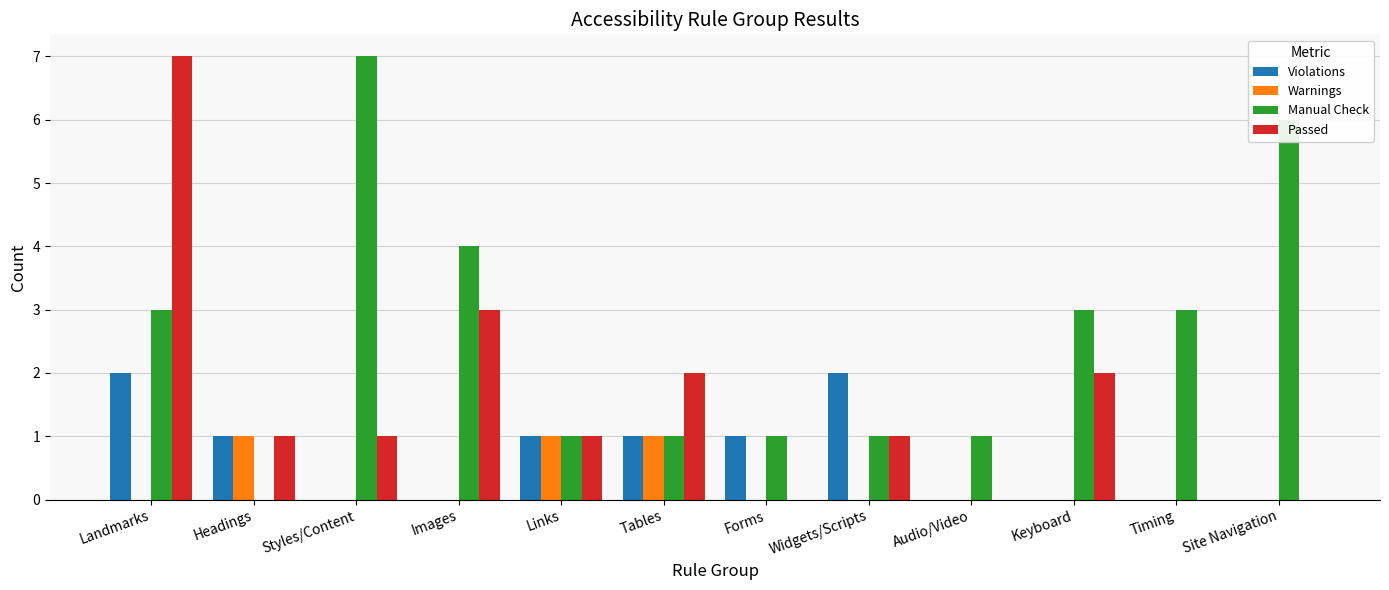

Where does the Violations series first go above 1?

Landmarks